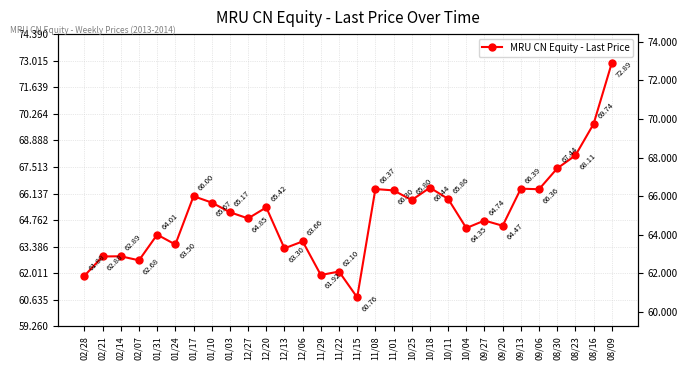

How many data points are above 65?

15